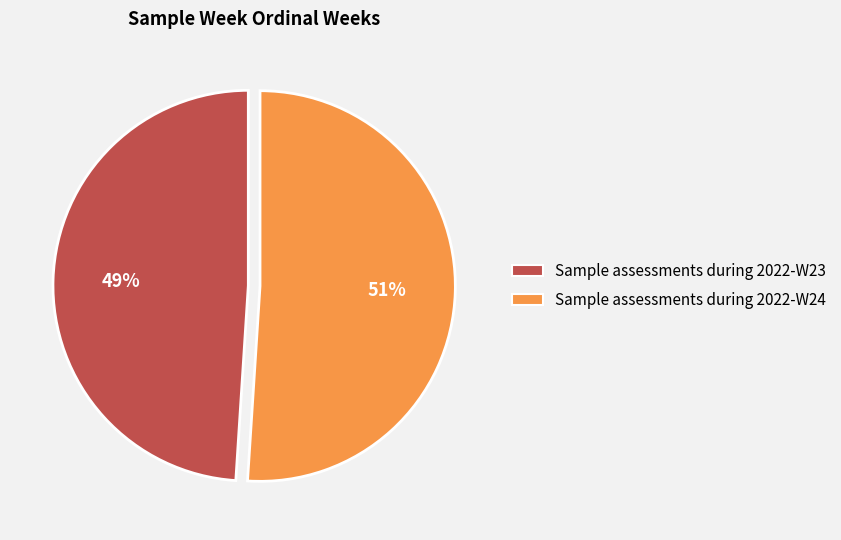

What is the largest slice in the pie chart?

Sample assessments during 2022-W24